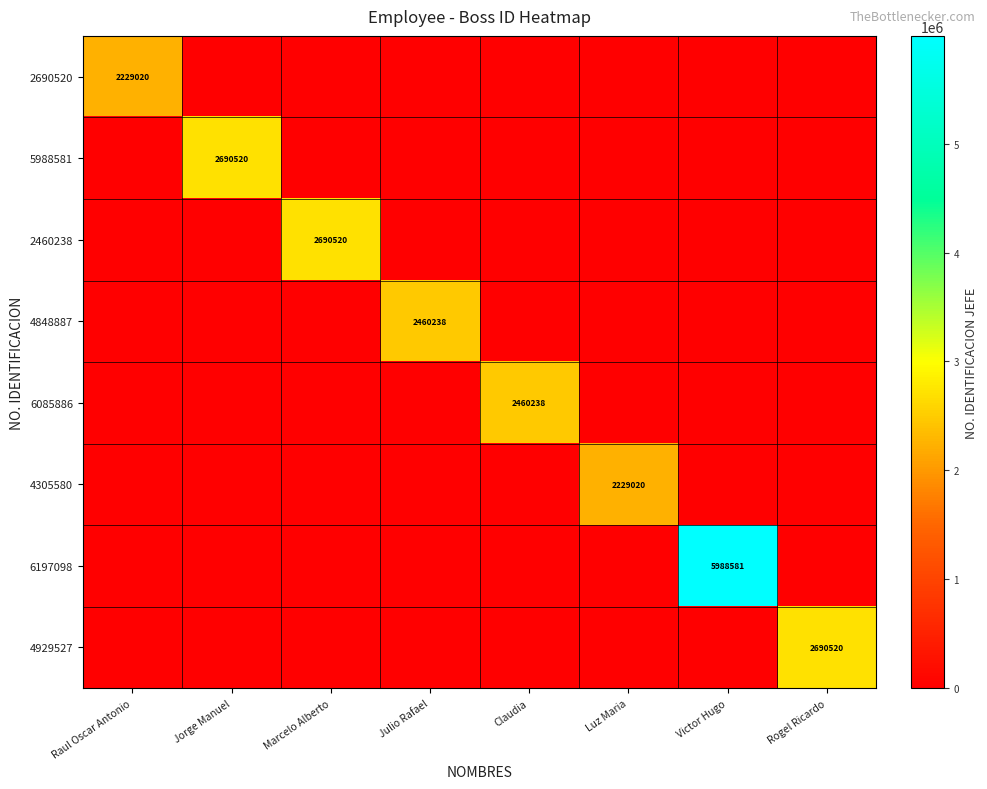

The value of 2460238 at Marcelo Alberto is 1520075. True or false?

False